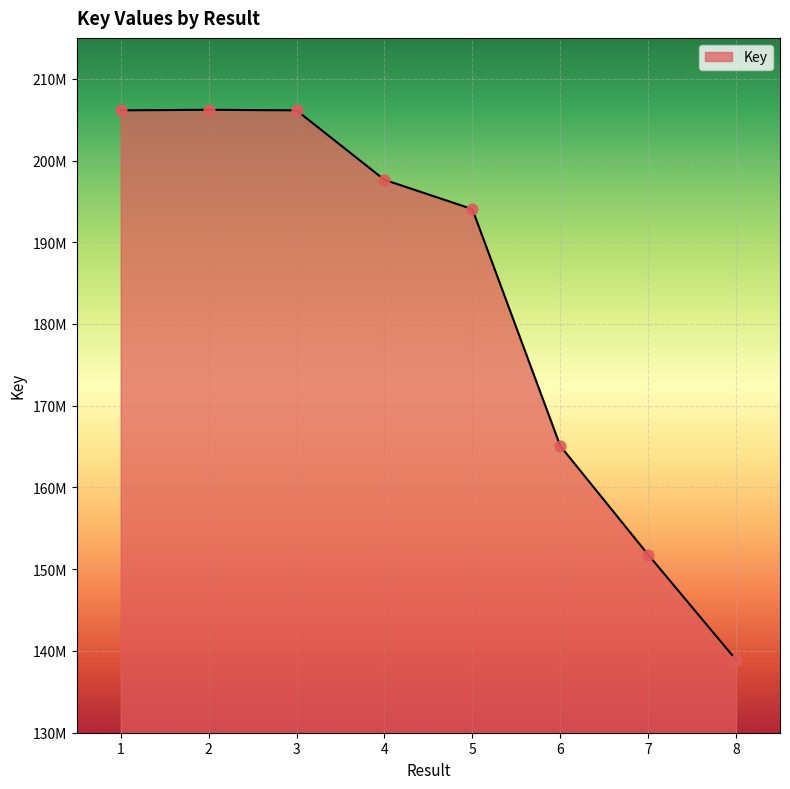

Approximately how many times larger is the value at 2 compared to 1?

1.0